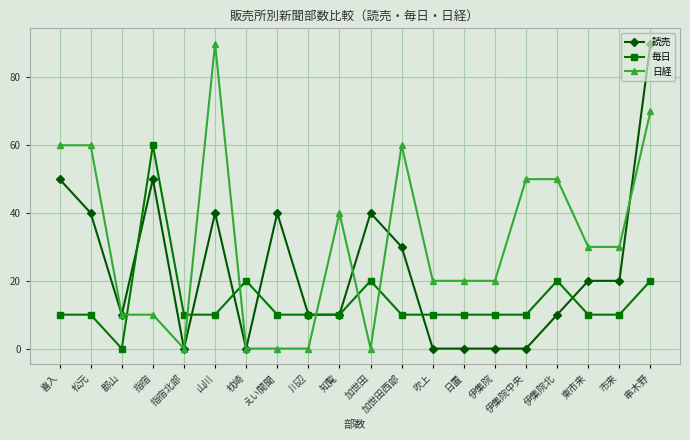

Which series ends up on top after the final intersection of 読売 and 日経?

読売